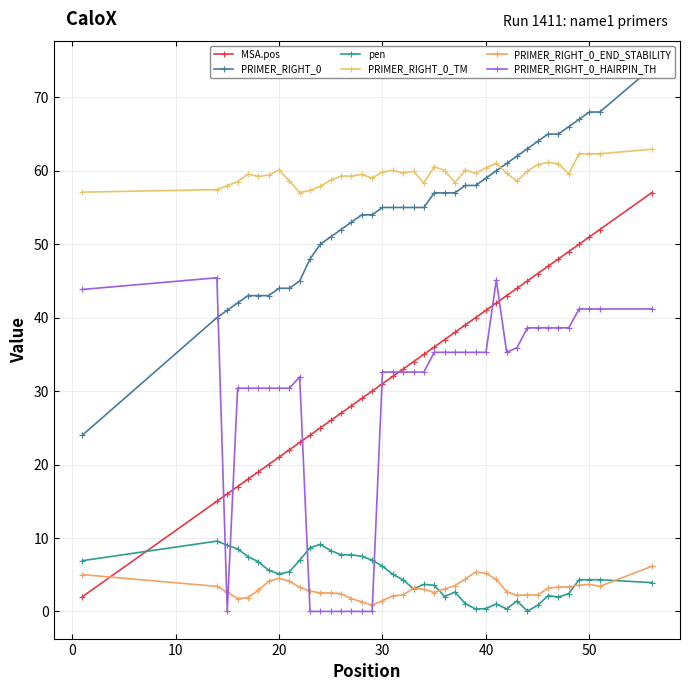

What is the value of the PRIMER_RIGHT_0 point at the 29th from the left?

60.0